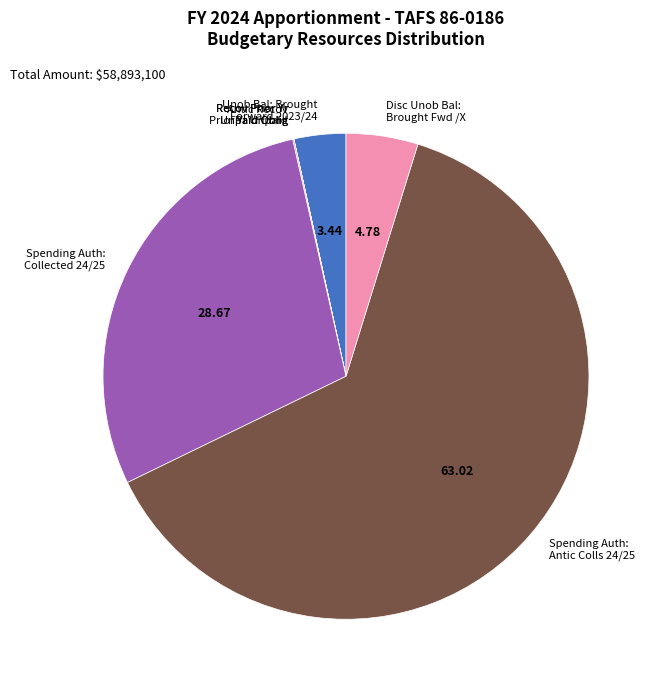

What is the largest slice in the pie chart?

Spending Auth: Antic Colls 24/25